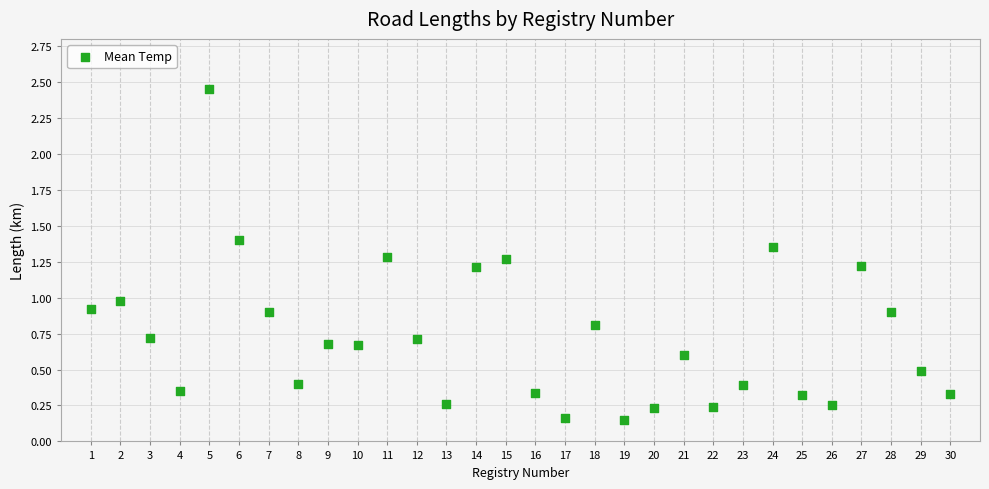

What is the range of Y values (max minus min)?

2.3